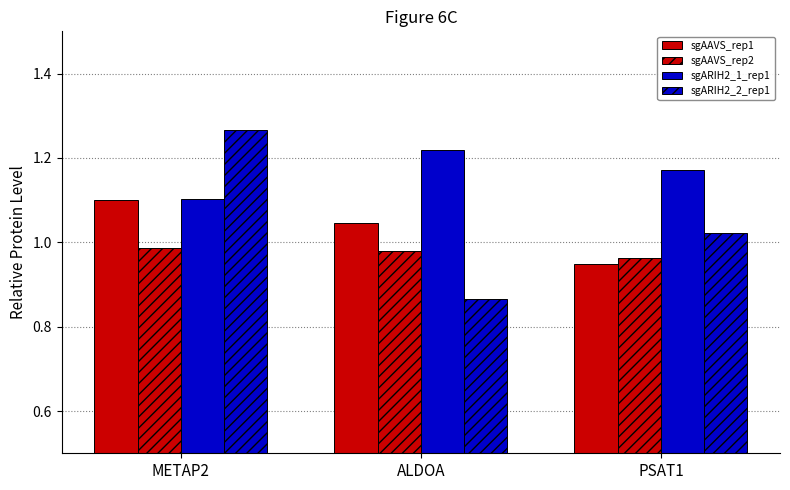

How many values in the sgAAVS_rep1 series are below 1?

1